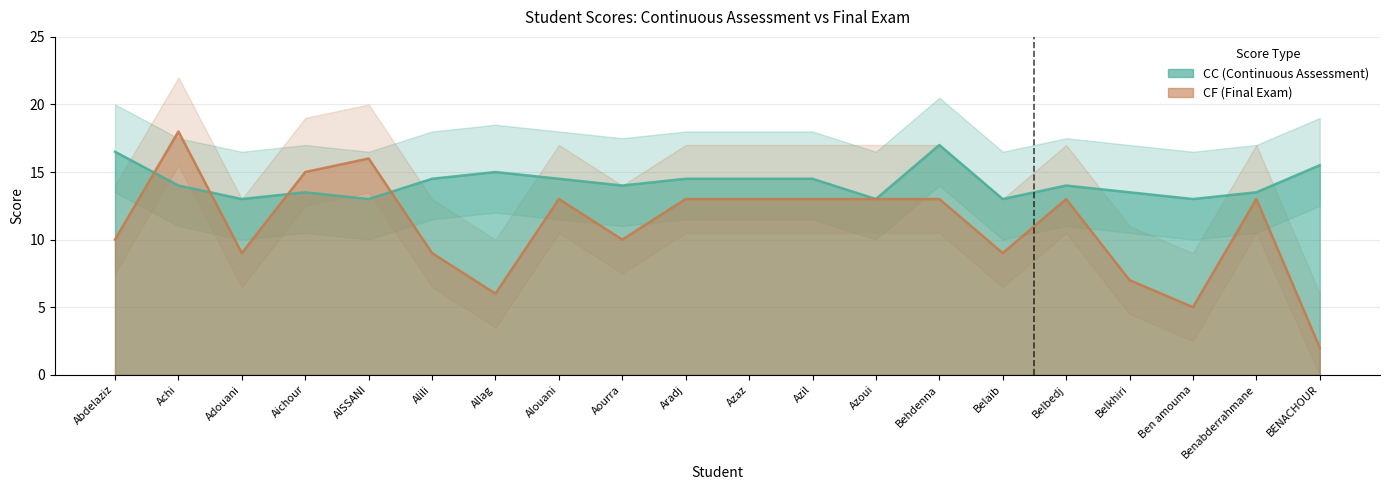

At which category does CC (Continuous Assessment) reach its first local peak?

Aichour